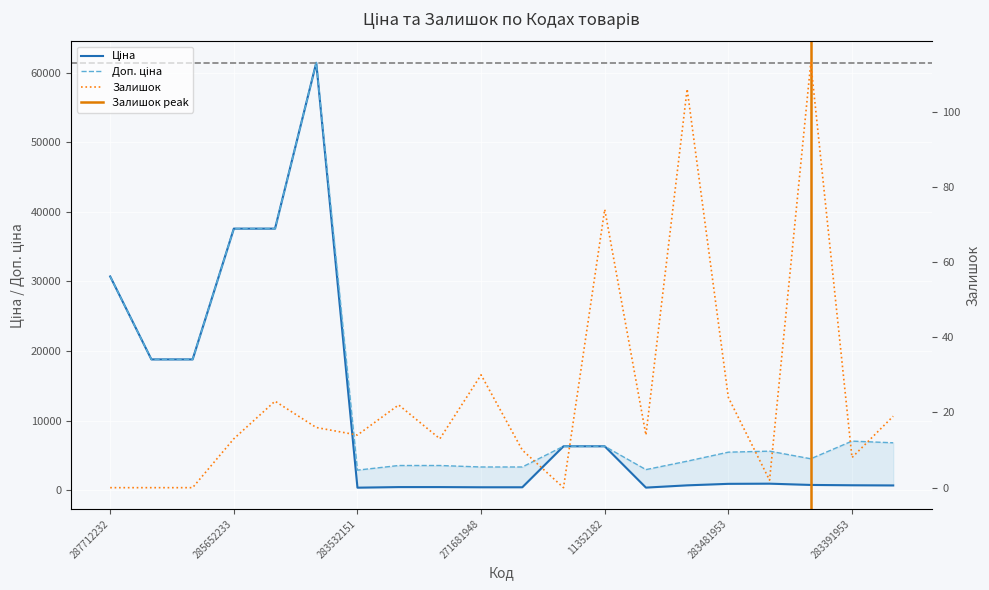

List the series in order of their peak value, highest first.

Ціна, Доп. ціна, Залишок